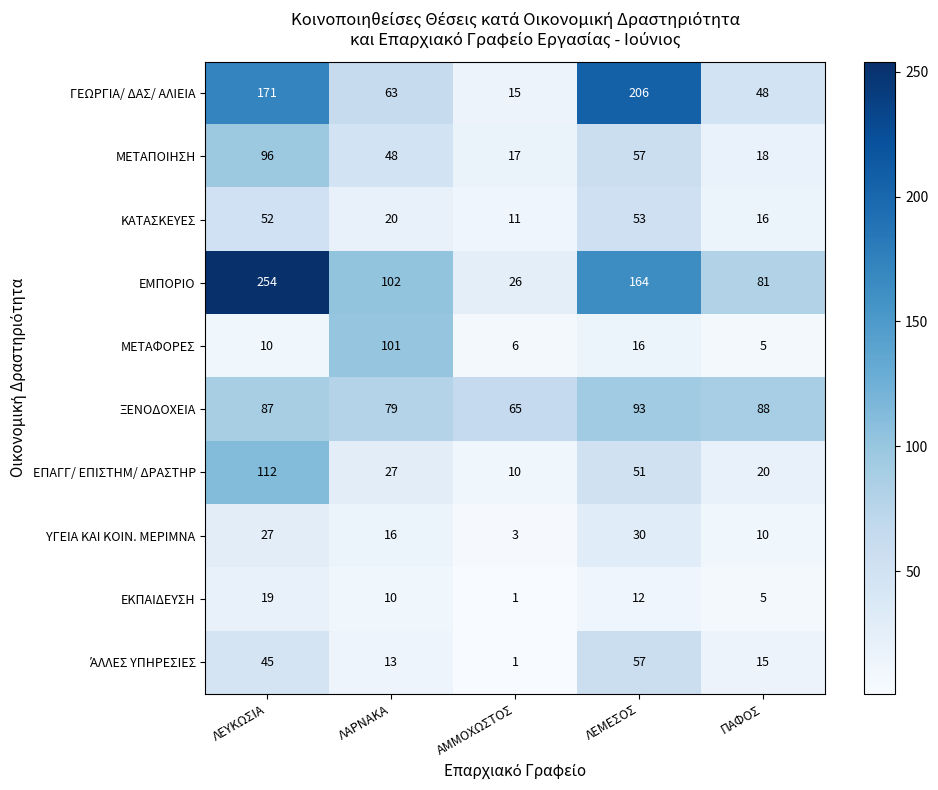

What is the spread (max minus min) of values at ΛΑΡΝΑΚΑ?

92